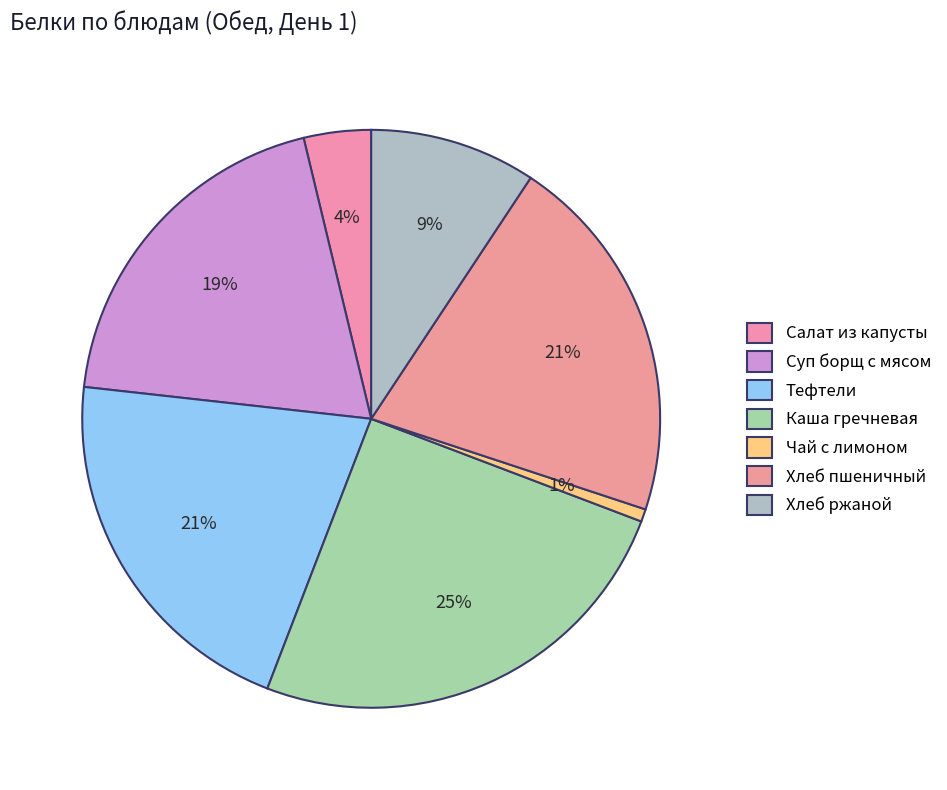

Count the number of slices in the pie.

7